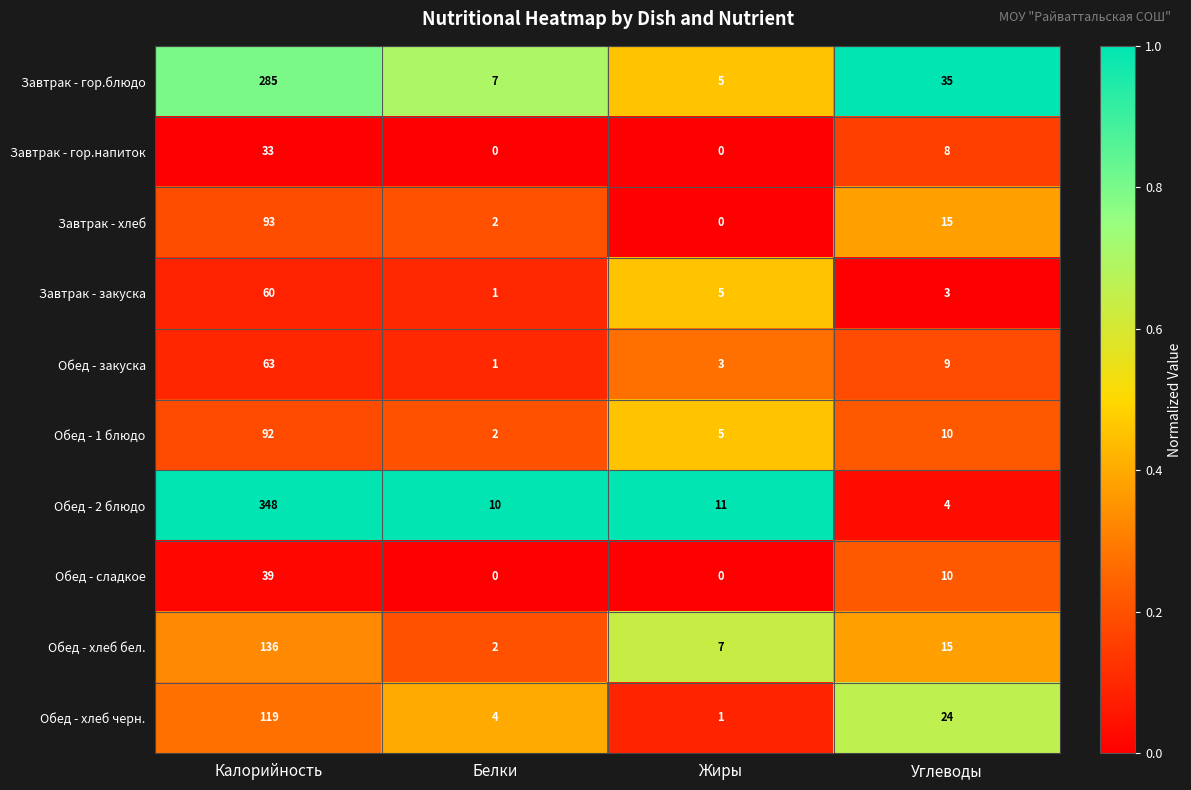

Which series has the largest range (max minus min)?

Обед - 2 блюдо